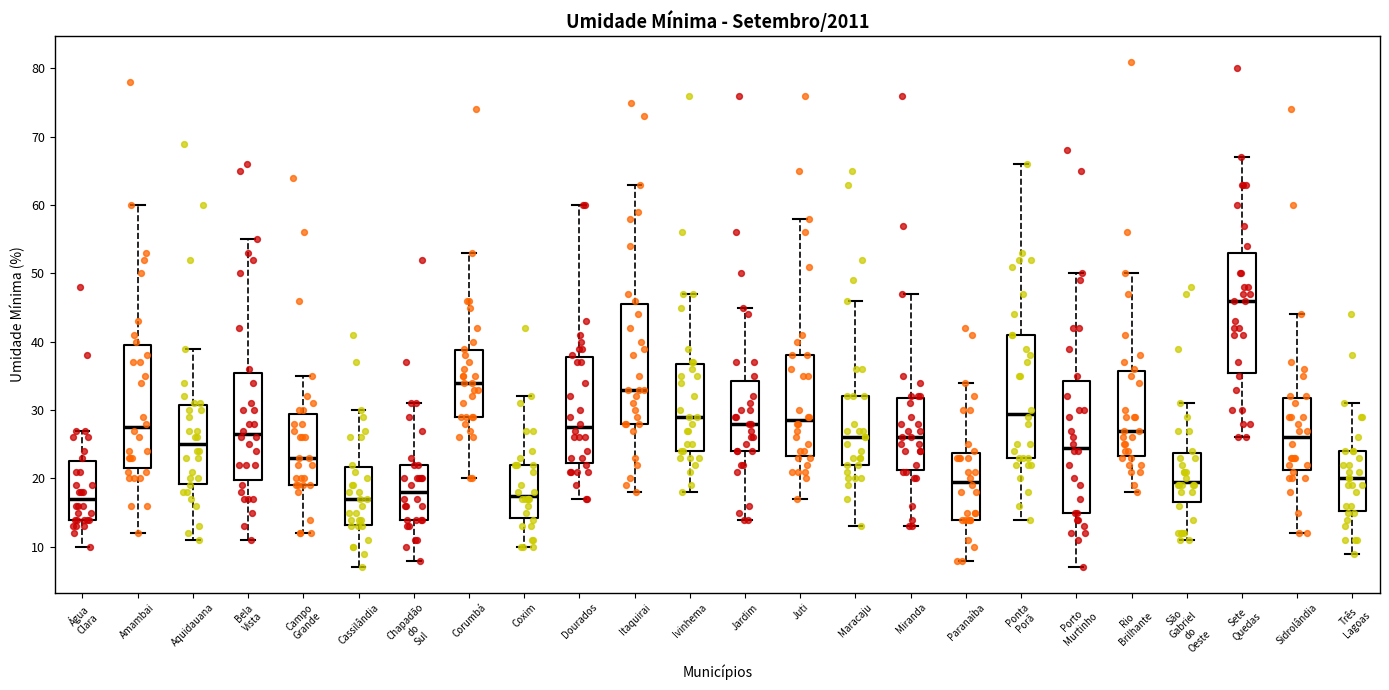

Comparing the boxes themselves (not the whiskers), which one is the tallest?

Porto Murtinho